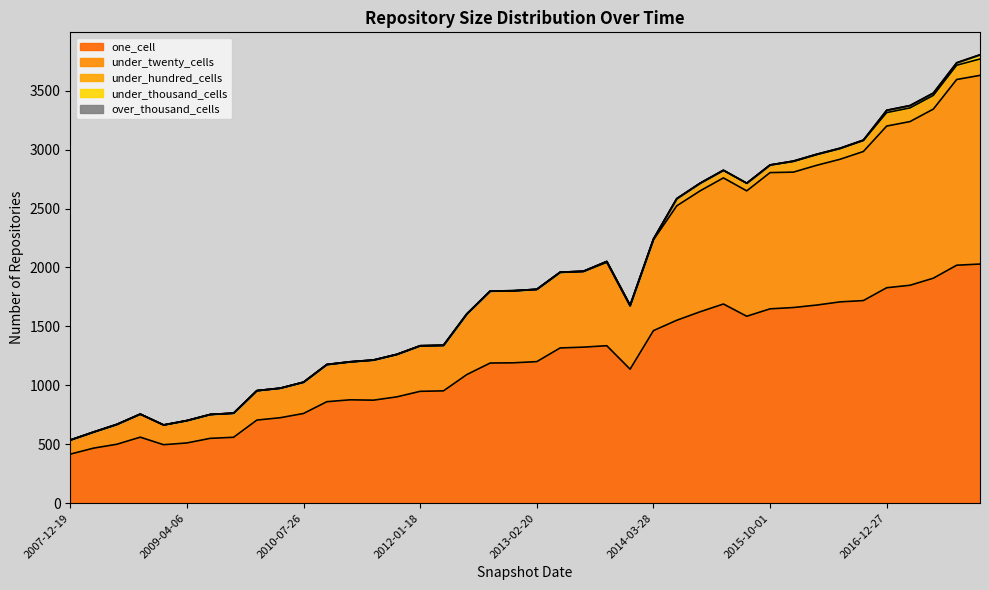

What is the average value of the under_hundred_cells series?

34